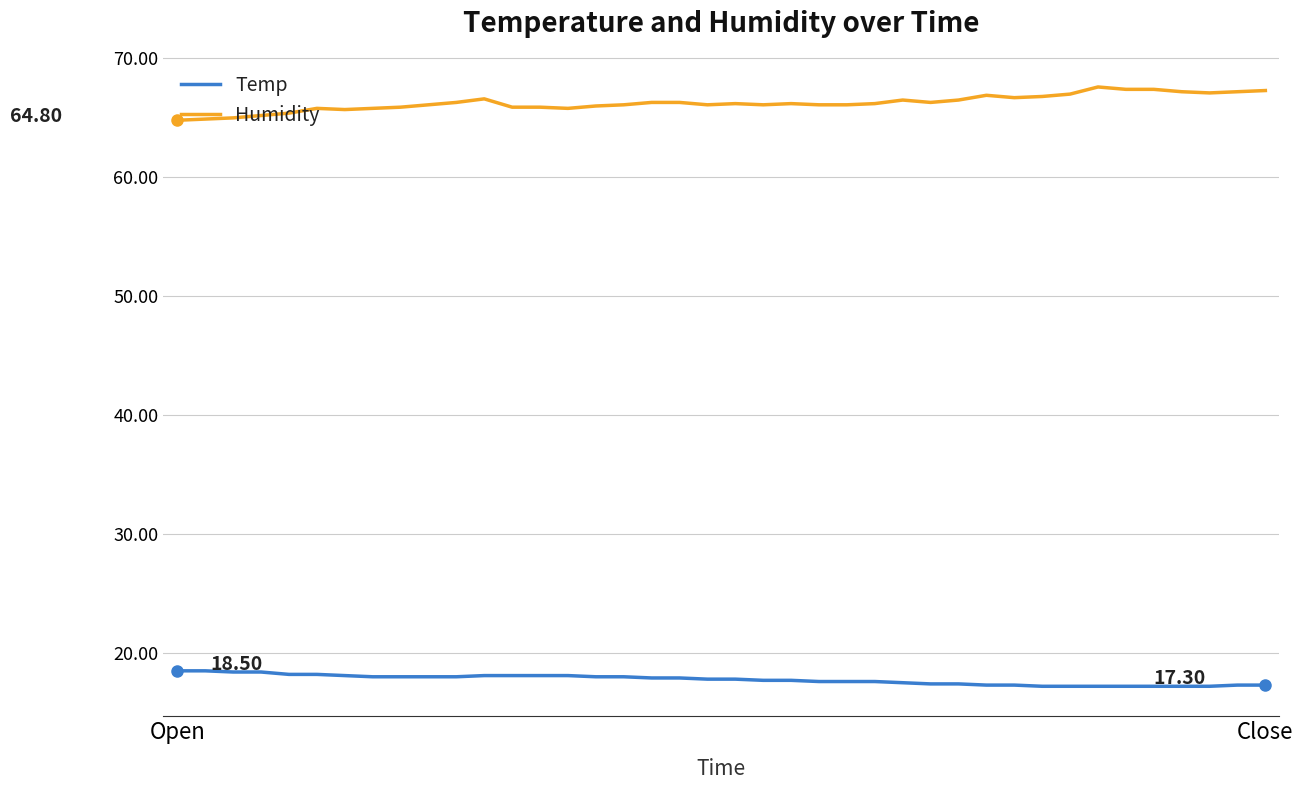

What is the difference between the maximum and minimum values in the Temp series?

1.3